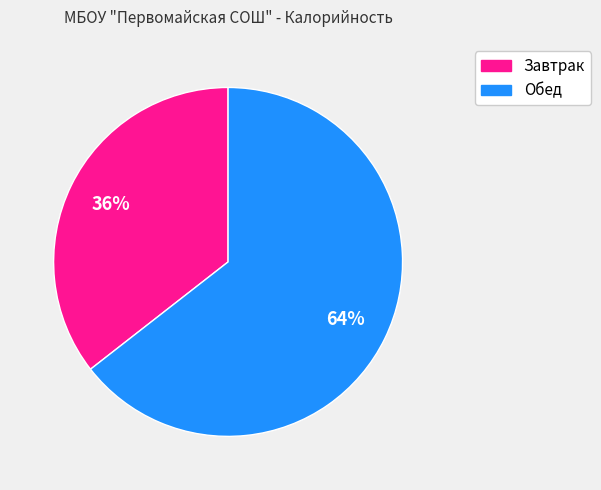

Combined, do Завтрак and Обед account for over 50%?

Yes